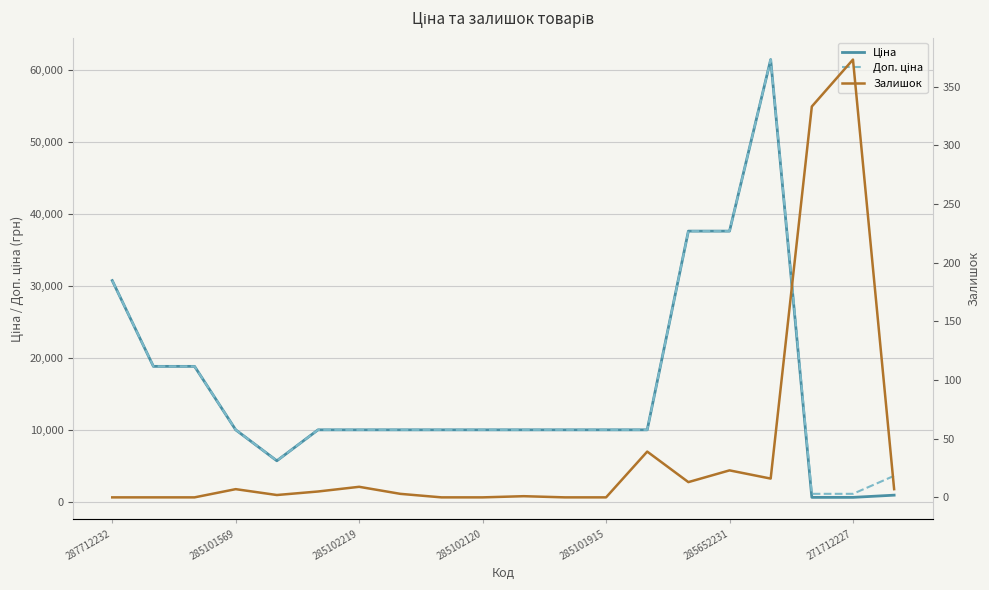

How many lines are shown in the chart?

3